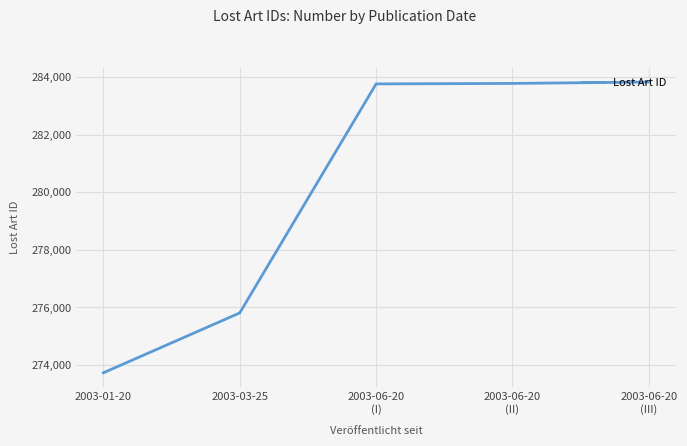

Where is the data nearest to the value 278782?

2003-03-25